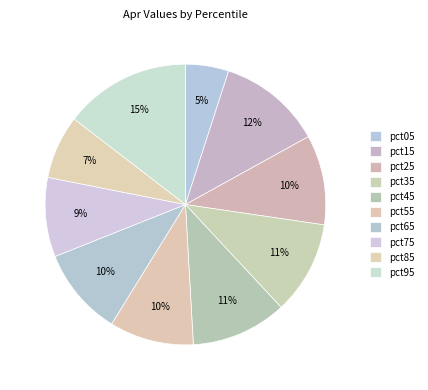

What portion of the pie excludes pct95?

85.4%